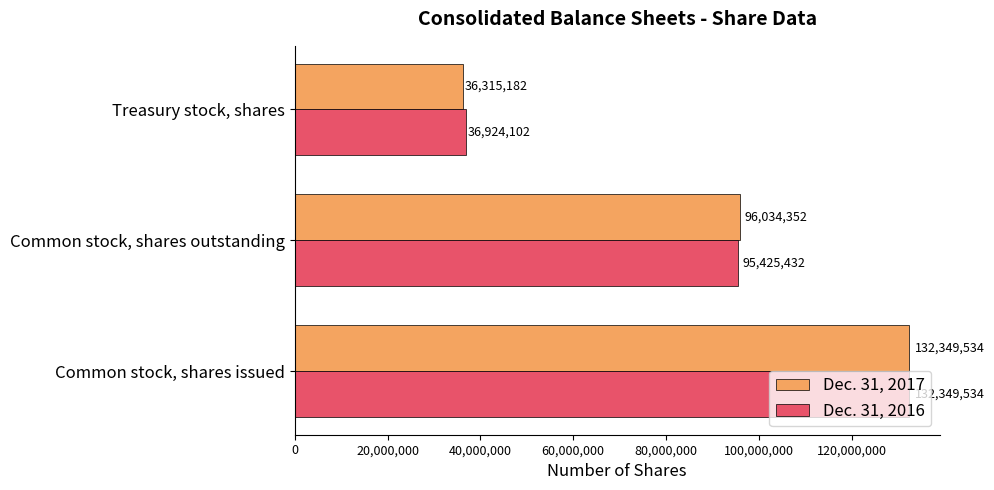

At which label does Dec. 31, 2017 reach its peak?

Common stock, shares issued